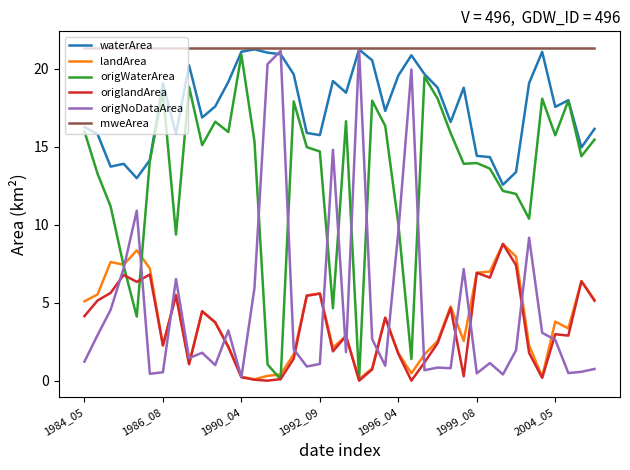

How many lines are shown in the chart?

6